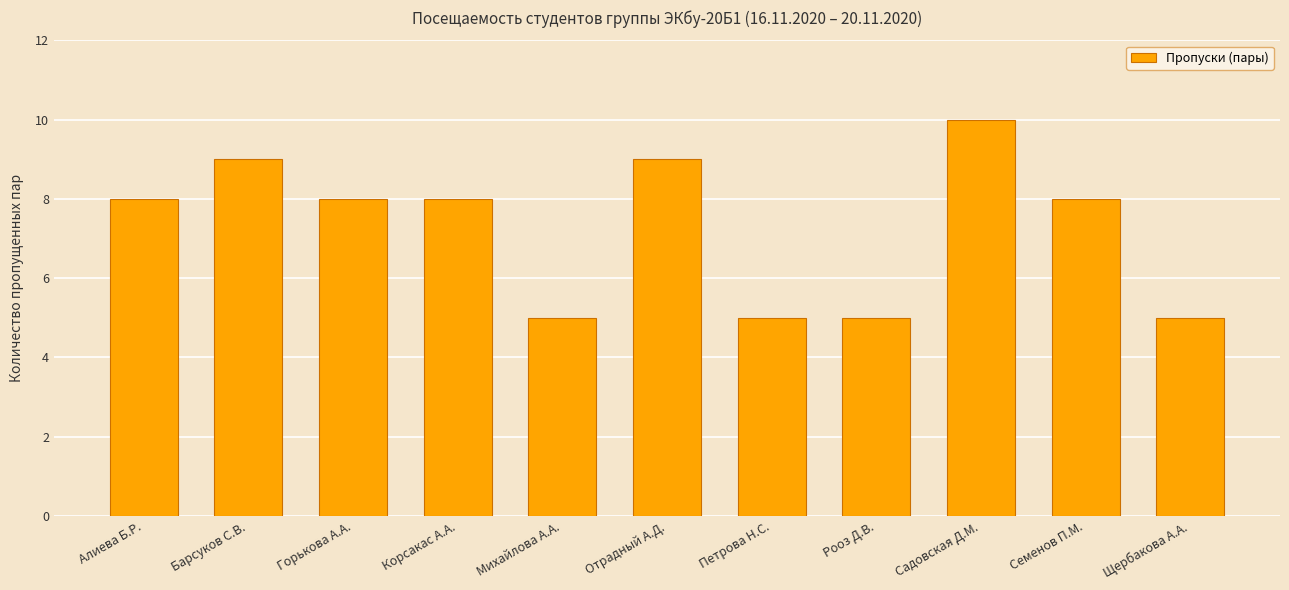

Does the chart contain any negative values?

No